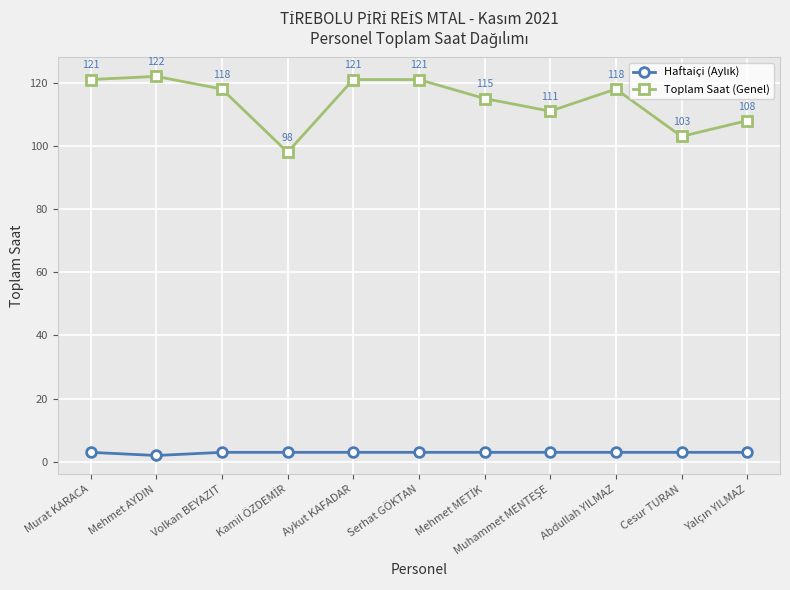

How many lines are shown in the chart?

2